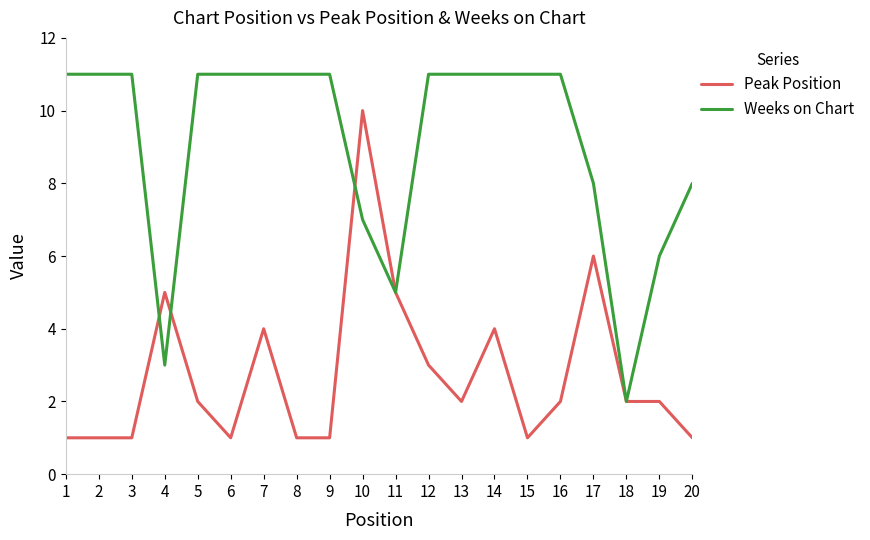

Rank the series by their average value, from lowest to highest.

Peak Position, Weeks on Chart